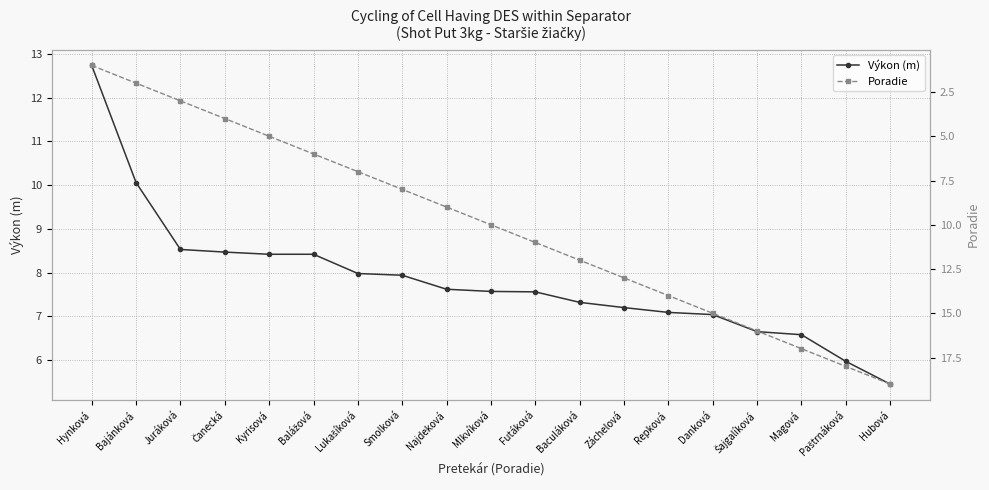

What is the minimum value for Poradie?

1.0